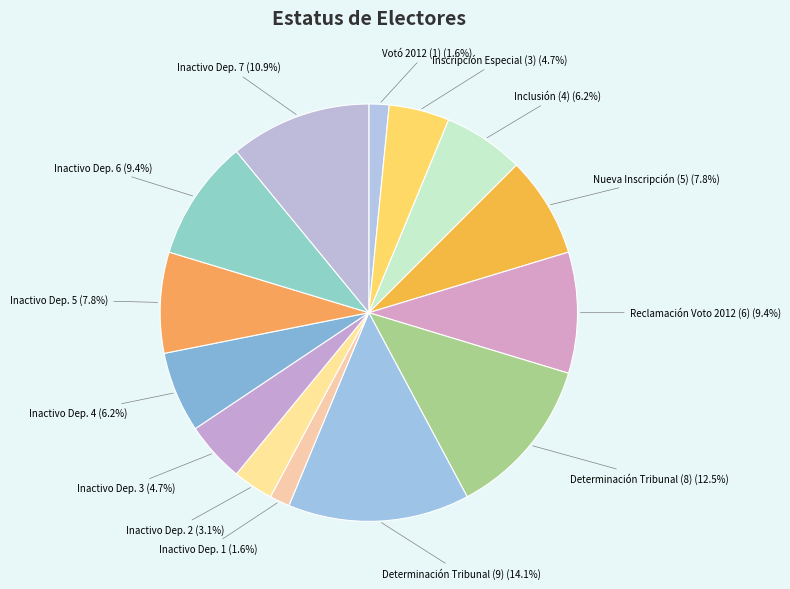

Does Inactivo Dep. 5 represent more than half of the total?

No